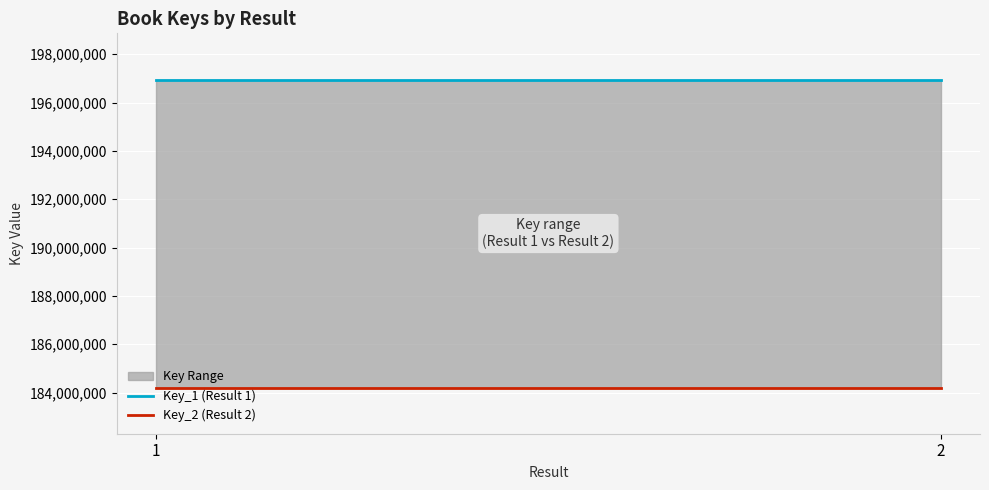

Reading left to right, list all the values displayed in this chart.

Key_1 (Result 1): 1=196954895	2=196954895
Key_2 (Result 2): 1=184206236	2=184206236